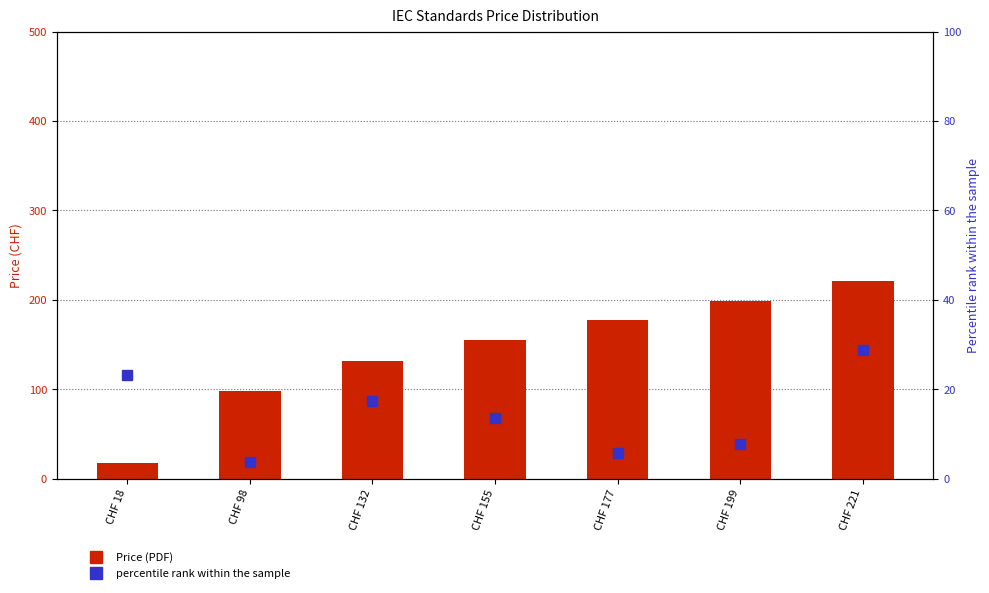

Which category has the lowest value in the percentile rank within the sample series?

CHF 98